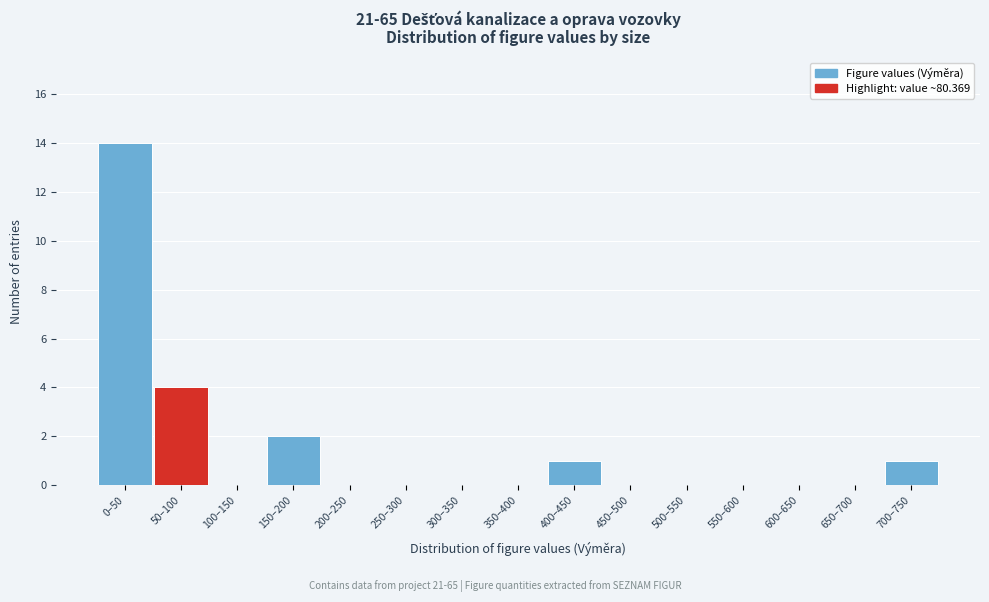

Reading left to right, extract all data points from this chart.

0–50=14	50–100=4	100–150=0	150–200=2	200–250=0	250–300=0	300–350=0	350–400=0	400–450=1	450–500=0	500–550=0	550–600=0	600–650=0	650–700=0	700–750=1